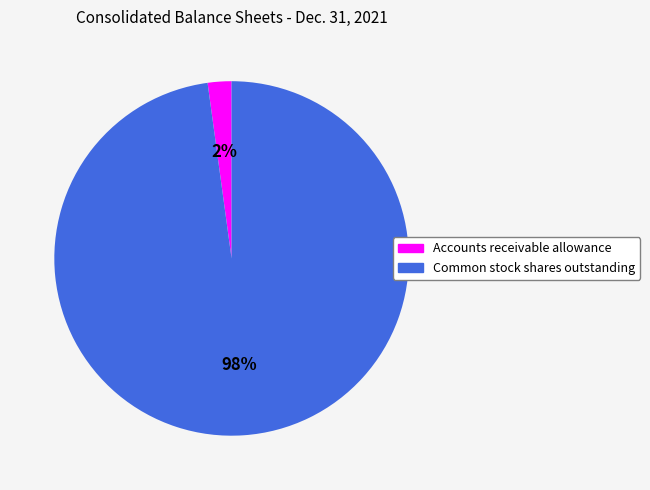

Does Common stock shares outstanding account for over 50% of the chart?

Yes